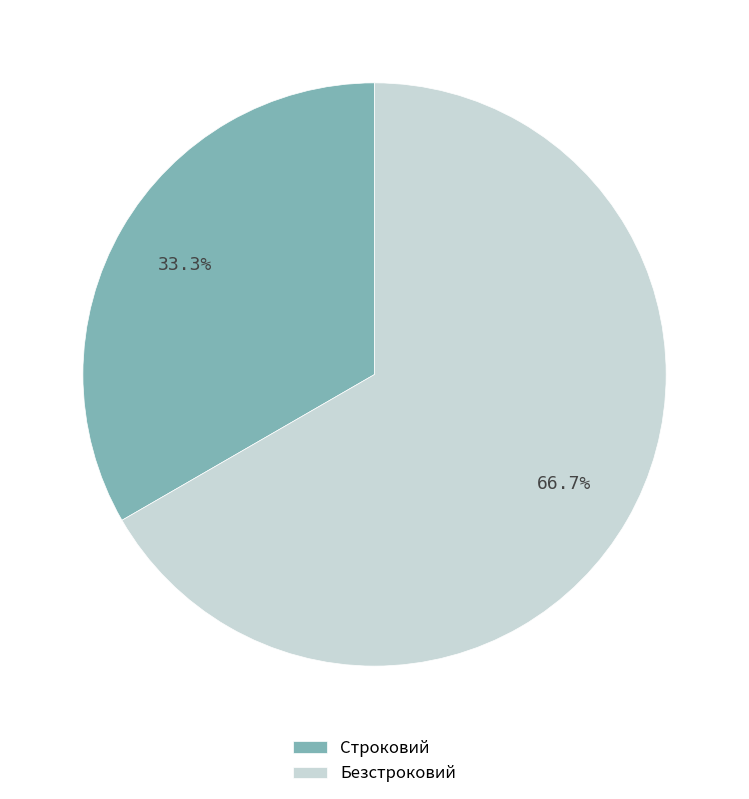

To the nearest percent, what is the difference between the Безстроковий and Строковий slice percentages?

33%